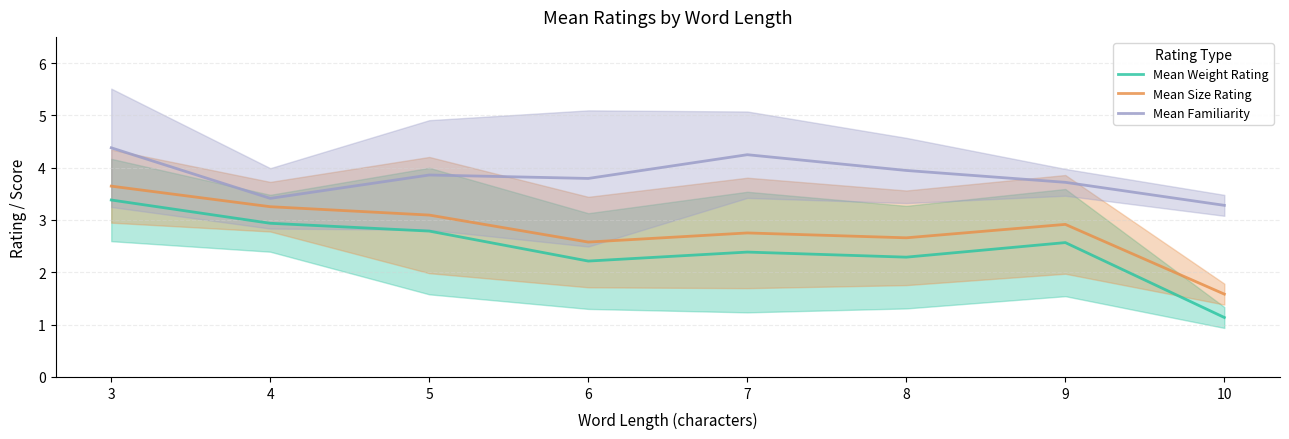

Reading right to left, transcribe all the data shown in this chart.

Mean Weight Rating: 10=1.1	9=2.6	8=2.3	7=2.4	6=2.2	5=2.8	4=2.9	3=3.4
Mean Size Rating: 10=1.6	9=2.9	8=2.7	7=2.8	6=2.6	5=3.1	4=3.3	3=3.6
Mean Familiarity: 10=3.3	9=3.7	8=3.9	7=4.2	6=3.8	5=3.9	4=3.4	3=4.4